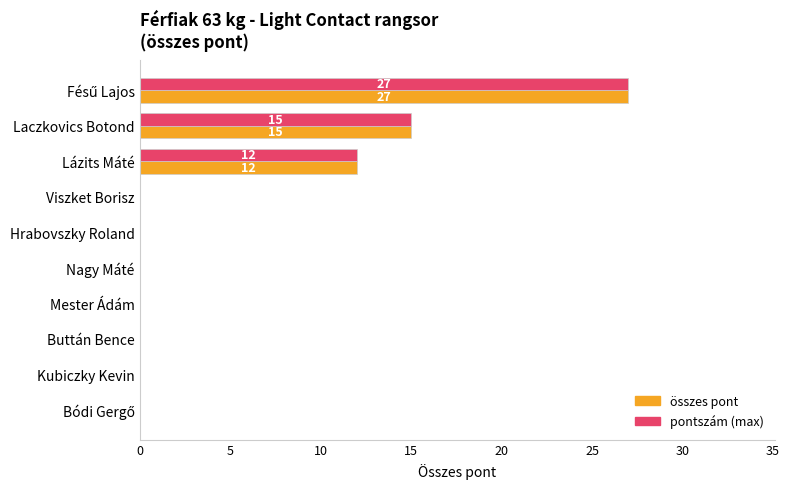

What is the greatest value displayed?

27